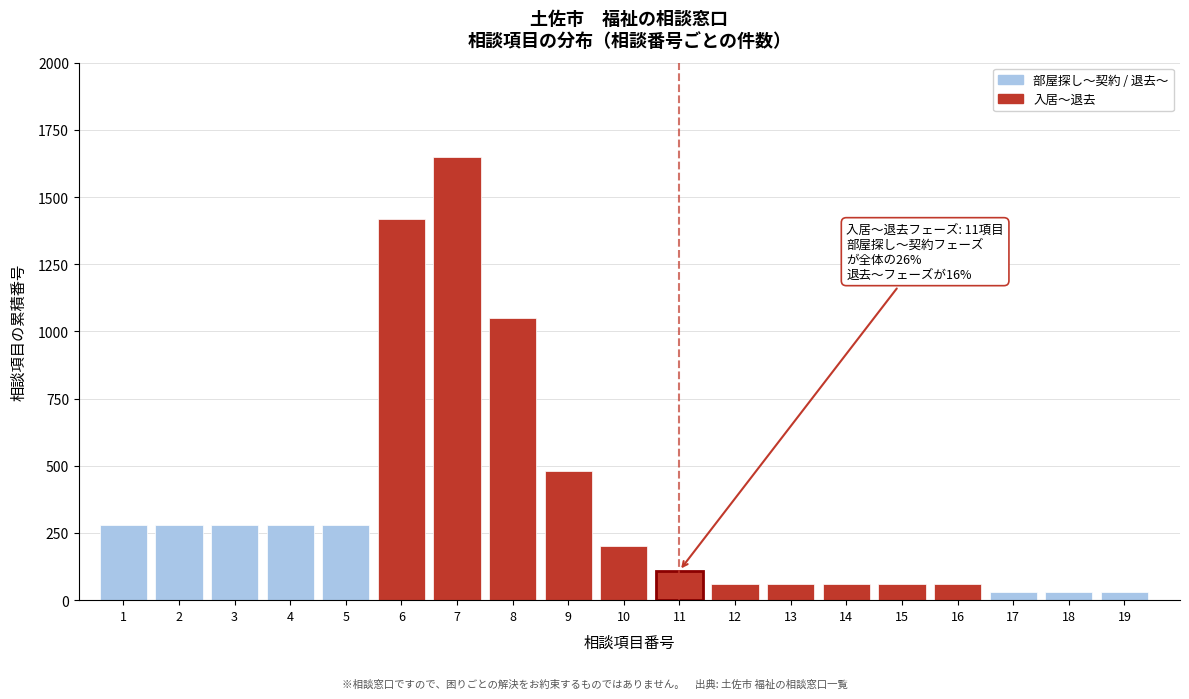

Reading left to right, what are all the values shown in this chart?

280	280	280	280	280	1420	1650	1050	480	200	110	60	60	60	60	60	30	30	30